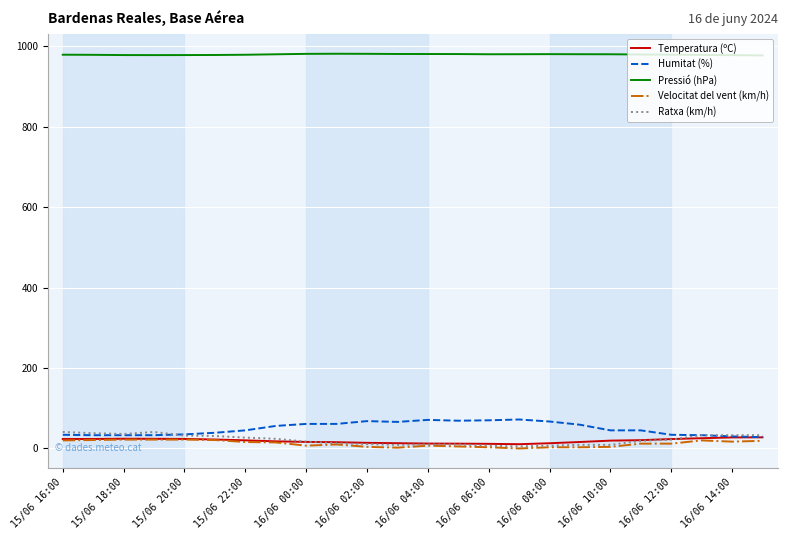

What is the maximum value for Pressió (hPa)?

980.9